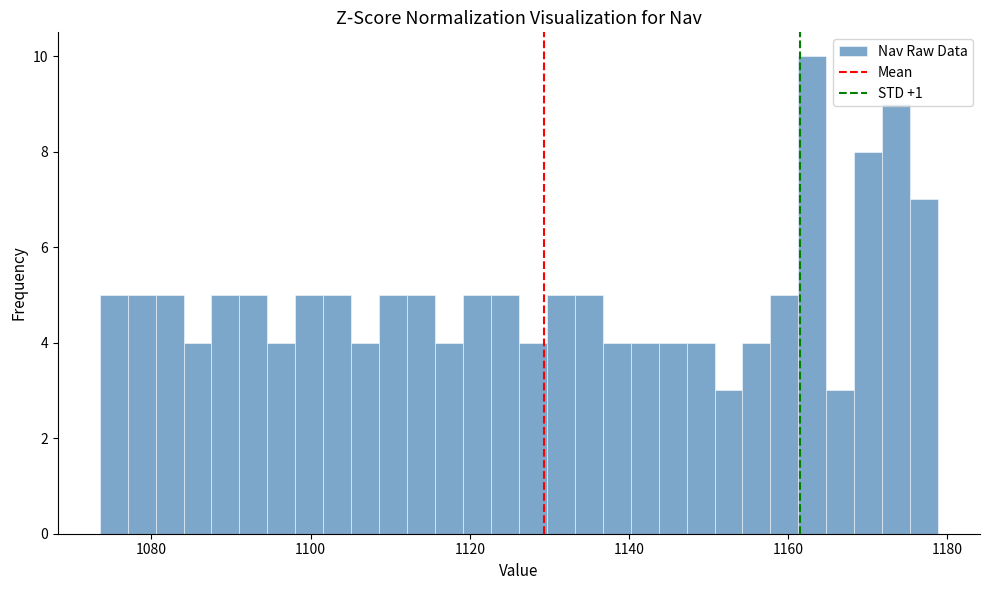

Read against the x-axis, roughly where is the centre of the tallest bar?

1164